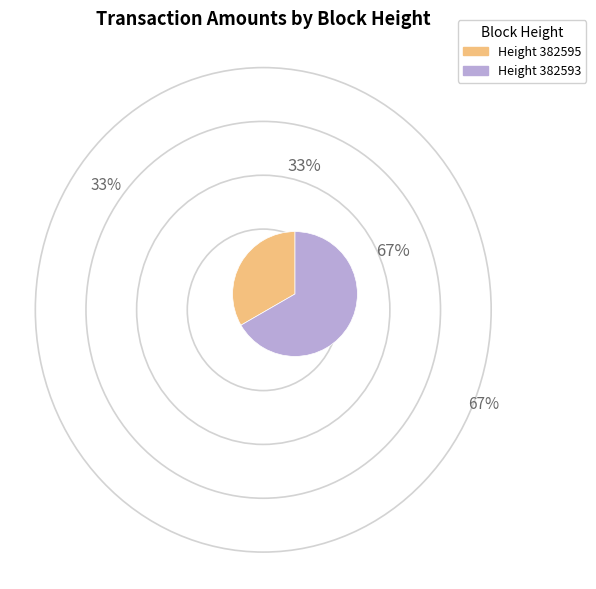

Is there a majority slice in this chart?

Yes